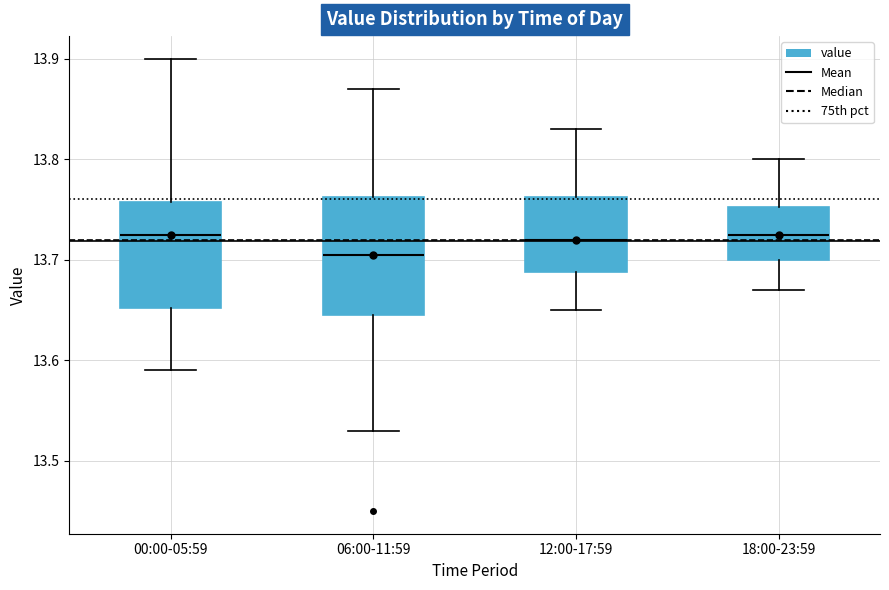

Reading left to right, read every box against the y-axis: the position of its median line, the range the box covers, and the ends of its whiskers. The values are not printed on the chart, so give them approximately, as read against the axis.

00:00-05:59: median 13.73, box 13.65 to 13.76, whiskers 13.59 to 13.90
06:00-11:59: median 13.71, box 13.65 to 13.76, whiskers 13.53 to 13.87
12:00-17:59: median 13.72, box 13.69 to 13.76, whiskers 13.65 to 13.83
18:00-23:59: median 13.73, box 13.70 to 13.75, whiskers 13.67 to 13.80